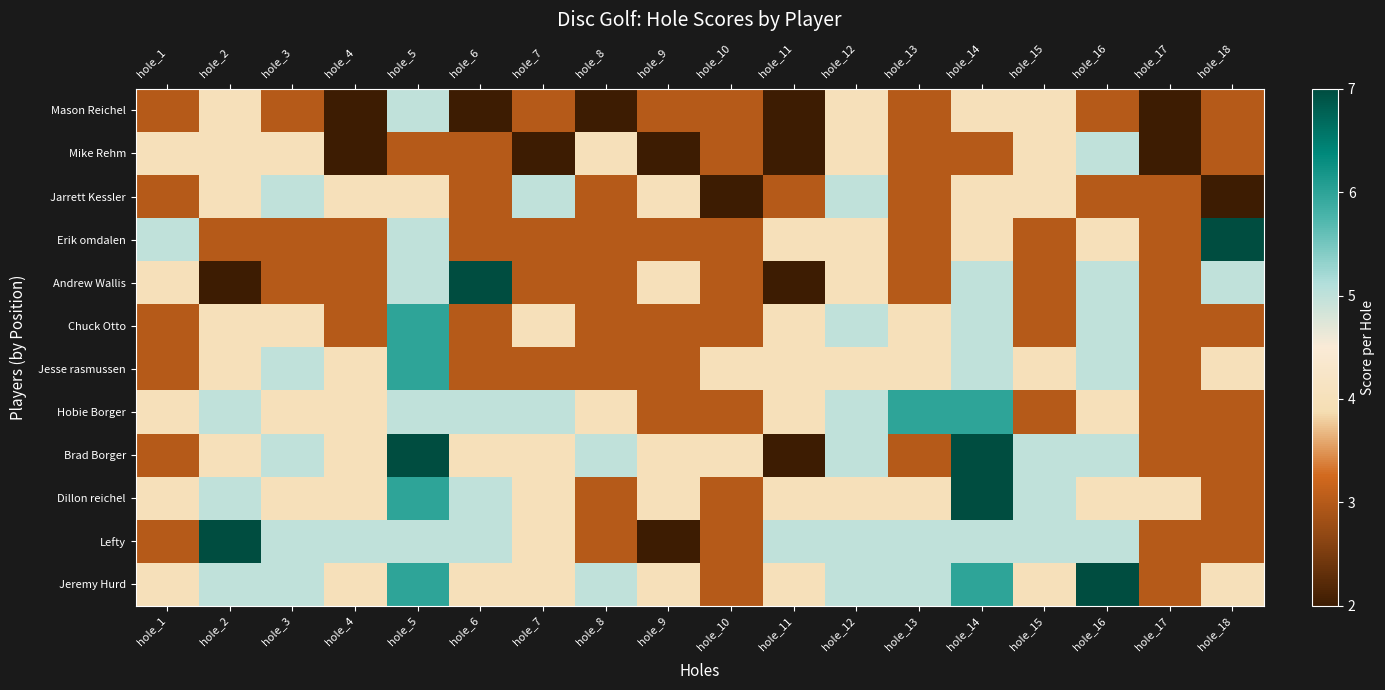

Reading left to right, list all the values displayed in this chart.

Mason Reichel: hole_1=3	hole_2=4	hole_3=3	hole_4=2	hole_5=5	hole_6=2	hole_7=3	hole_8=2	hole_9=3	hole_10=3	hole_11=2	hole_12=4	hole_13=3	hole_14=4	hole_15=4	hole_16=3	hole_17=2	hole_18=3
Mike Rehm: hole_1=4	hole_2=4	hole_3=4	hole_4=2	hole_5=3	hole_6=3	hole_7=2	hole_8=4	hole_9=2	hole_10=3	hole_11=2	hole_12=4	hole_13=3	hole_14=3	hole_15=4	hole_16=5	hole_17=2	hole_18=3
Jarrett Kessler: hole_1=3	hole_2=4	hole_3=5	hole_4=4	hole_5=4	hole_6=3	hole_7=5	hole_8=3	hole_9=4	hole_10=2	hole_11=3	hole_12=5	hole_13=3	hole_14=4	hole_15=4	hole_16=3	hole_17=3	hole_18=2
Erik omdalen: hole_1=5	hole_2=3	hole_3=3	hole_4=3	hole_5=5	hole_6=3	hole_7=3	hole_8=3	hole_9=3	hole_10=3	hole_11=4	hole_12=4	hole_13=3	hole_14=4	hole_15=3	hole_16=4	hole_17=3	hole_18=7
Andrew Wallis: hole_1=4	hole_2=2	hole_3=3	hole_4=3	hole_5=5	hole_6=7	hole_7=3	hole_8=3	hole_9=4	hole_10=3	hole_11=2	hole_12=4	hole_13=3	hole_14=5	hole_15=3	hole_16=5	hole_17=3	hole_18=5
Chuck Otto: hole_1=3	hole_2=4	hole_3=4	hole_4=3	hole_5=6	hole_6=3	hole_7=4	hole_8=3	hole_9=3	hole_10=3	hole_11=4	hole_12=5	hole_13=4	hole_14=5	hole_15=3	hole_16=5	hole_17=3	hole_18=3
Jesse rasmussen: hole_1=3	hole_2=4	hole_3=5	hole_4=4	hole_5=6	hole_6=3	hole_7=3	hole_8=3	hole_9=3	hole_10=4	hole_11=4	hole_12=4	hole_13=4	hole_14=5	hole_15=4	hole_16=5	hole_17=3	hole_18=4
Hobie Borger: hole_1=4	hole_2=5	hole_3=4	hole_4=4	hole_5=5	hole_6=5	hole_7=5	hole_8=4	hole_9=3	hole_10=3	hole_11=4	hole_12=5	hole_13=6	hole_14=6	hole_15=3	hole_16=4	hole_17=3	hole_18=3
Brad Borger: hole_1=3	hole_2=4	hole_3=5	hole_4=4	hole_5=7	hole_6=4	hole_7=4	hole_8=5	hole_9=4	hole_10=4	hole_11=2	hole_12=5	hole_13=3	hole_14=7	hole_15=5	hole_16=5	hole_17=3	hole_18=3
Dillon reichel: hole_1=4	hole_2=5	hole_3=4	hole_4=4	hole_5=6	hole_6=5	hole_7=4	hole_8=3	hole_9=4	hole_10=3	hole_11=4	hole_12=4	hole_13=4	hole_14=7	hole_15=5	hole_16=4	hole_17=4	hole_18=3
Lefty: hole_1=3	hole_2=7	hole_3=5	hole_4=5	hole_5=5	hole_6=5	hole_7=4	hole_8=3	hole_9=2	hole_10=3	hole_11=5	hole_12=5	hole_13=5	hole_14=5	hole_15=5	hole_16=5	hole_17=3	hole_18=3
Jeremy Hurd: hole_1=4	hole_2=5	hole_3=5	hole_4=4	hole_5=6	hole_6=4	hole_7=4	hole_8=5	hole_9=4	hole_10=3	hole_11=4	hole_12=5	hole_13=5	hole_14=6	hole_15=4	hole_16=7	hole_17=3	hole_18=4